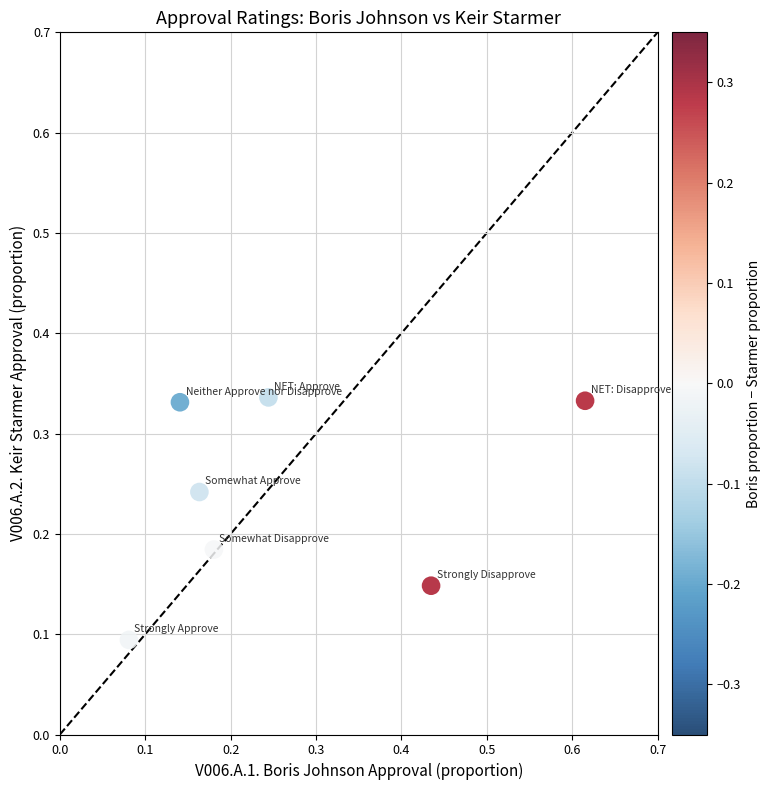

What is the range of X values (max minus min)?

0.5